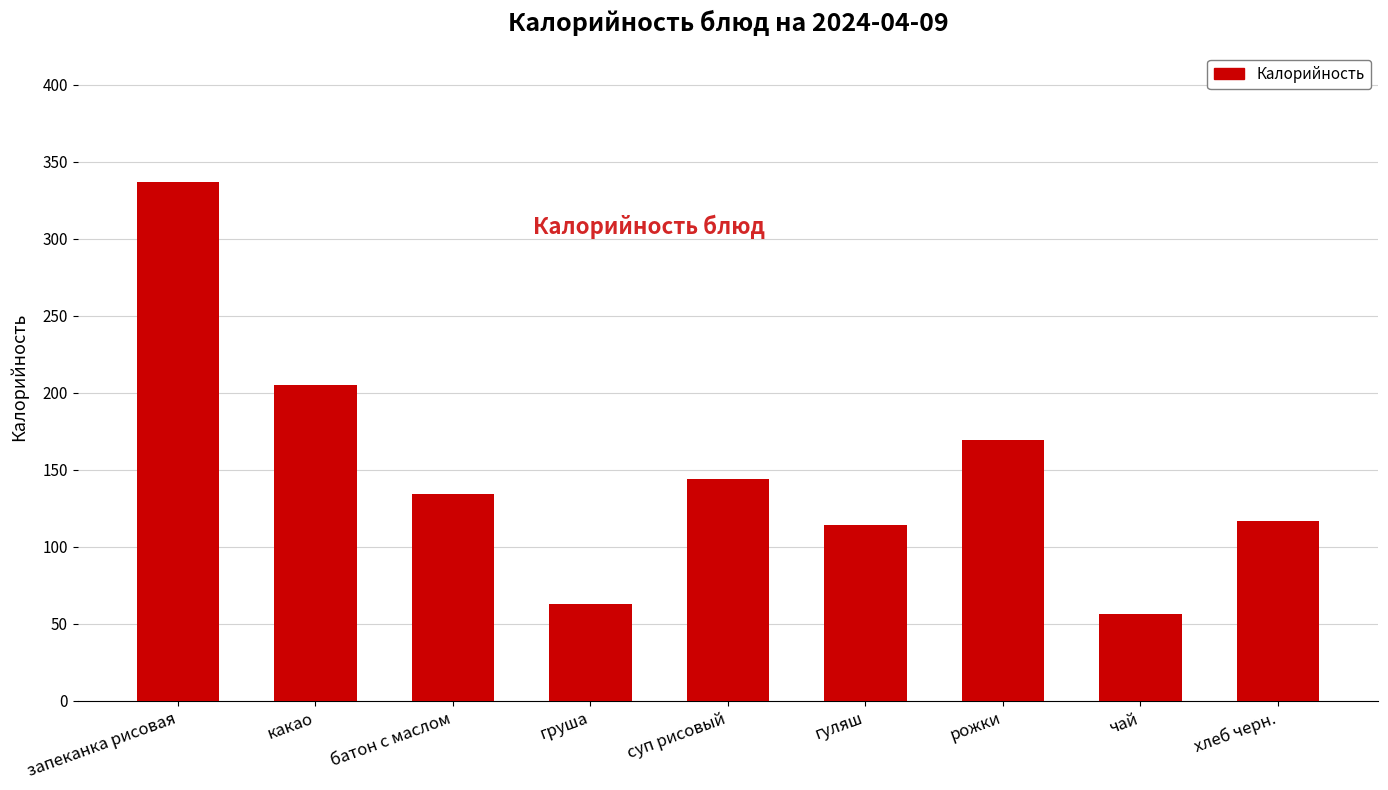

What is the difference between the second highest and second lowest values?

142